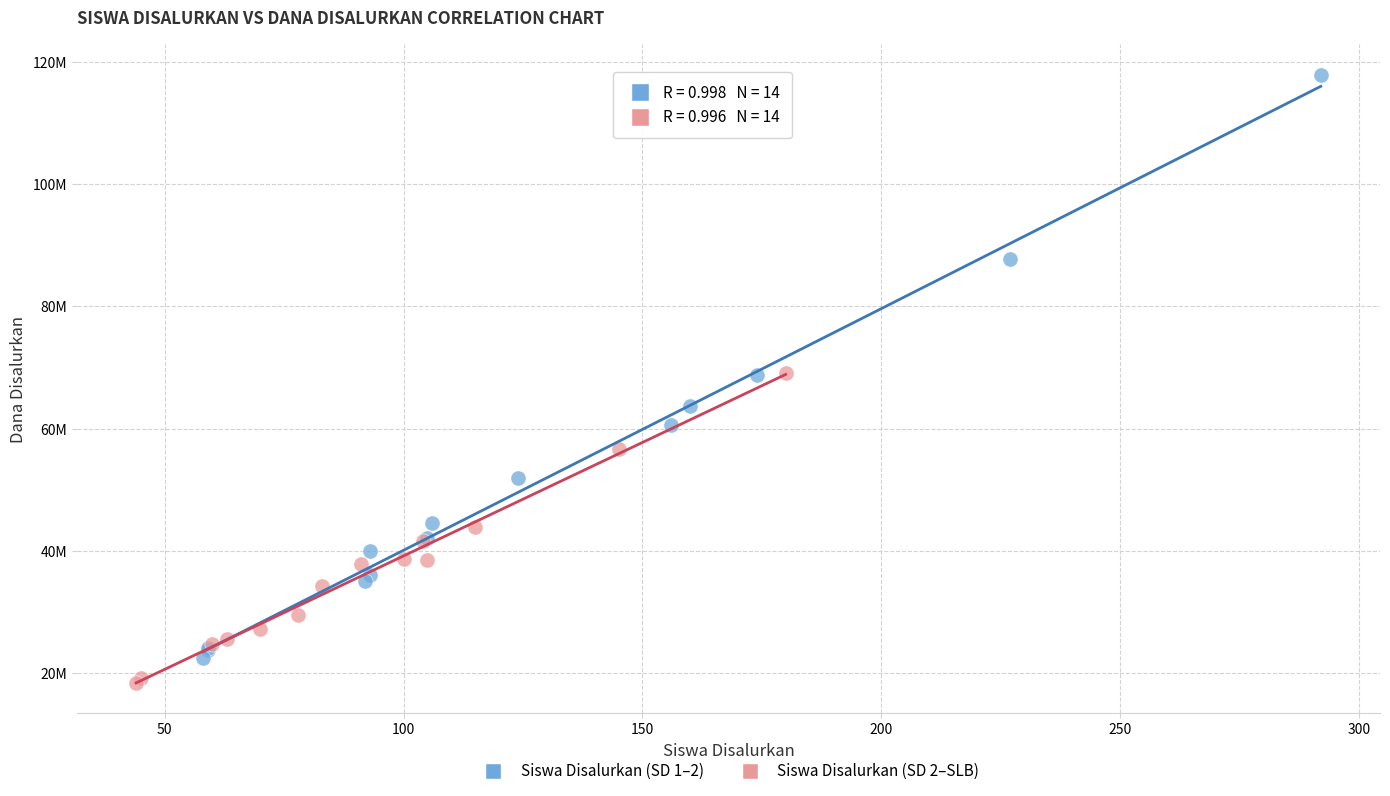

Which series contains the lowest Y value?

Siswa Disalurkan (SD 2–SLB)